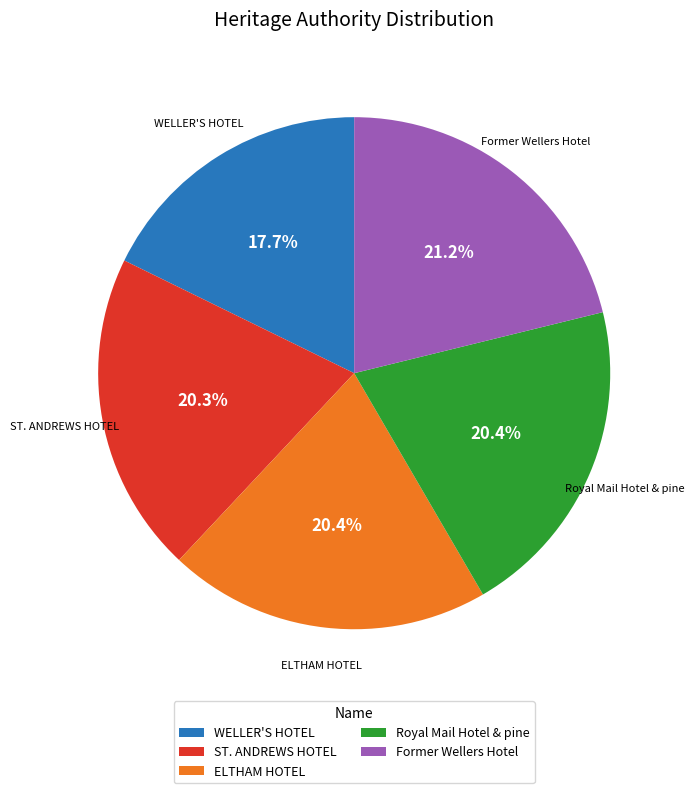

Is it true that WELLER'S HOTEL is 18% of the pie?

True